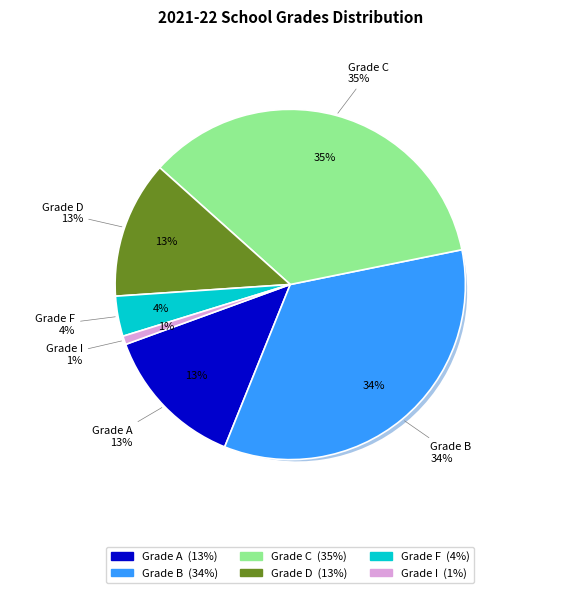

The I slice represents 11% of the pie. True or false?

False